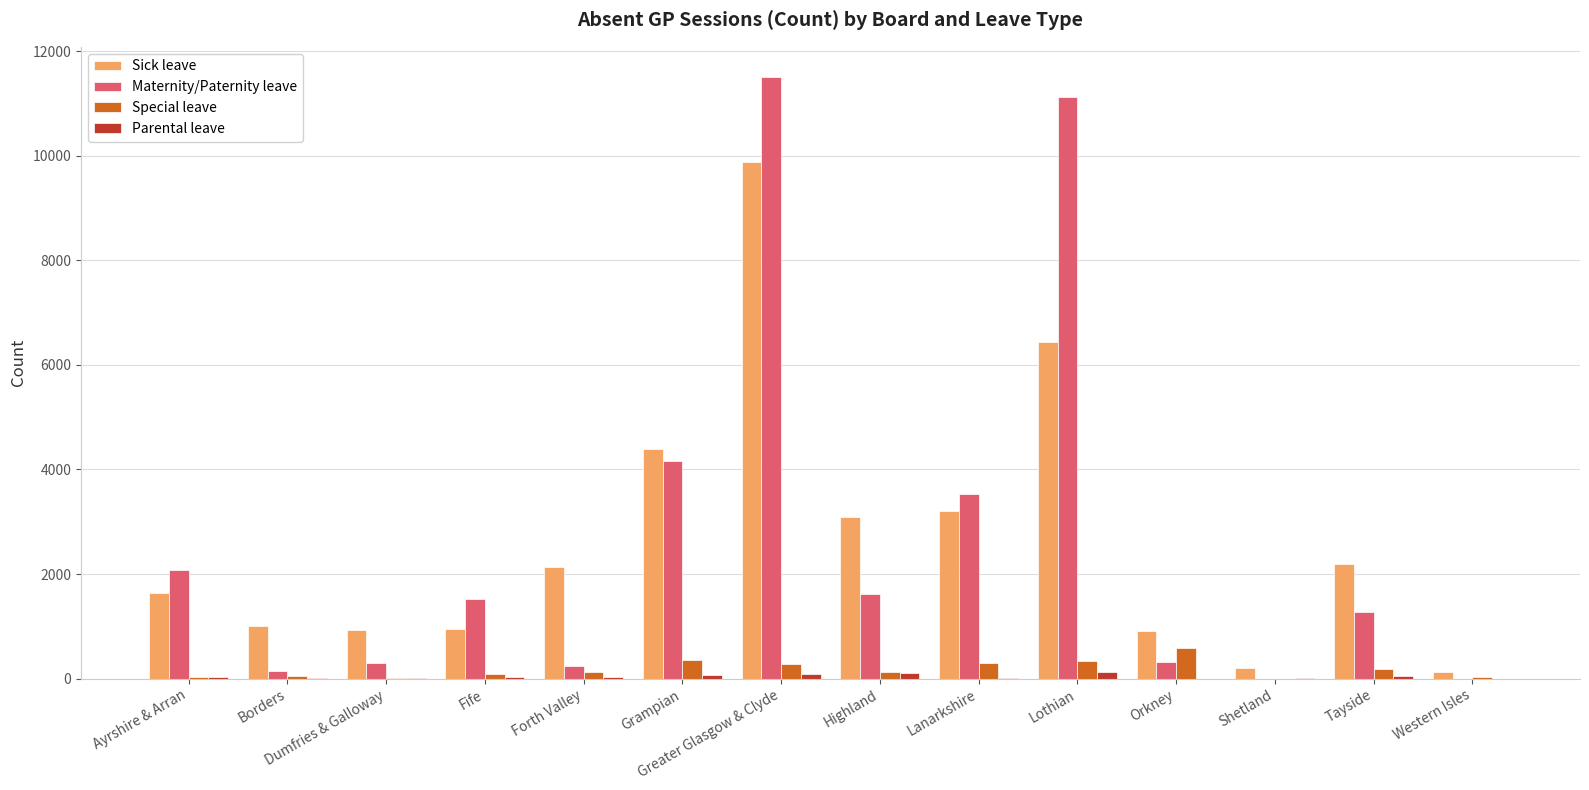

The value of Maternity/Paternity leave at Forth Valley is 236.0. True or false?

True